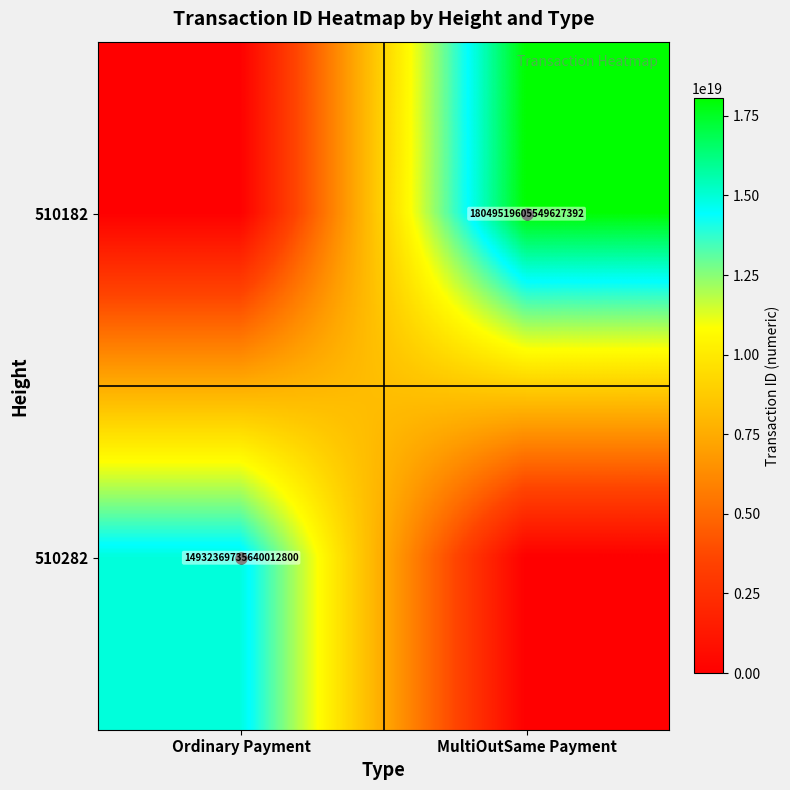

Which series has the largest total across all categories?

510182